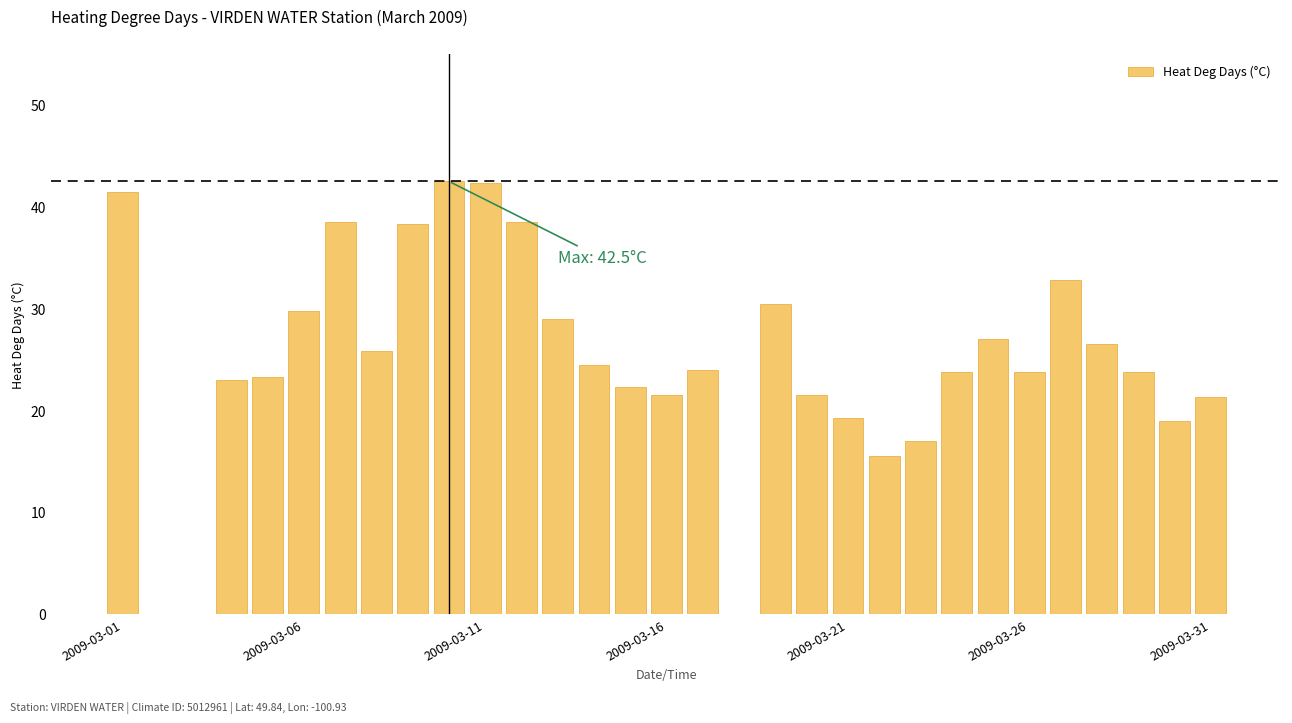

What is the sum of all values?

766.6